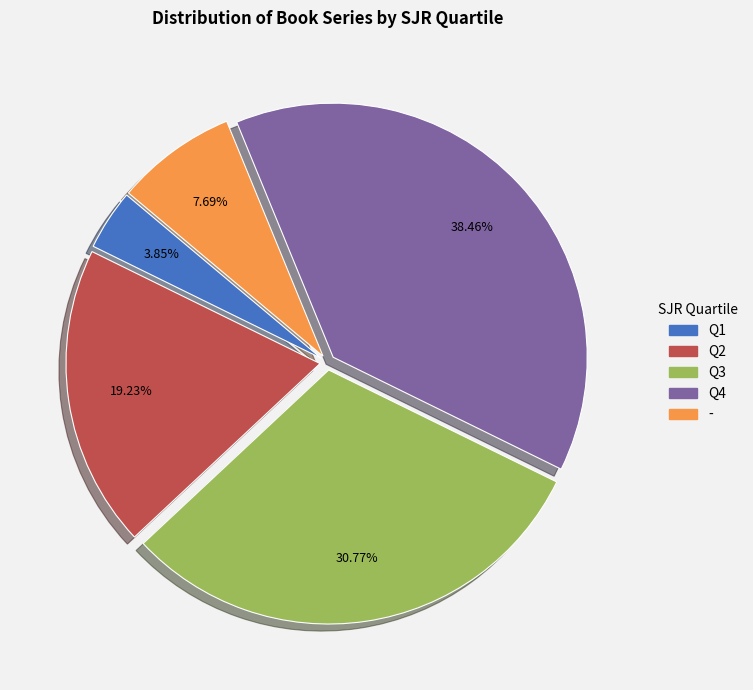

Between Q1 and Q4, which is larger?

Q4